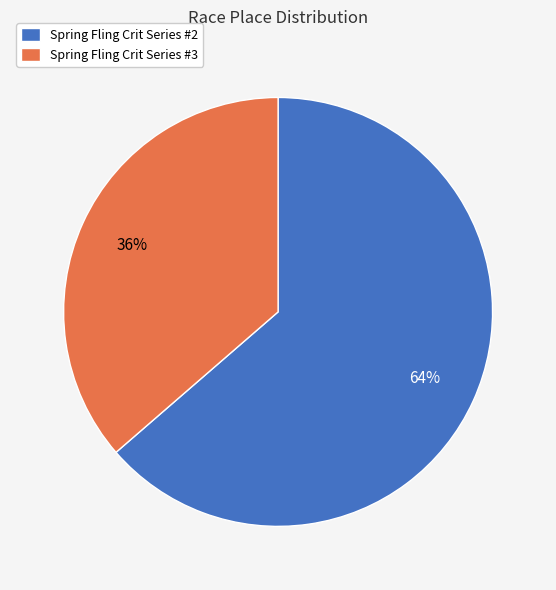

How many segments does this pie chart have?

2